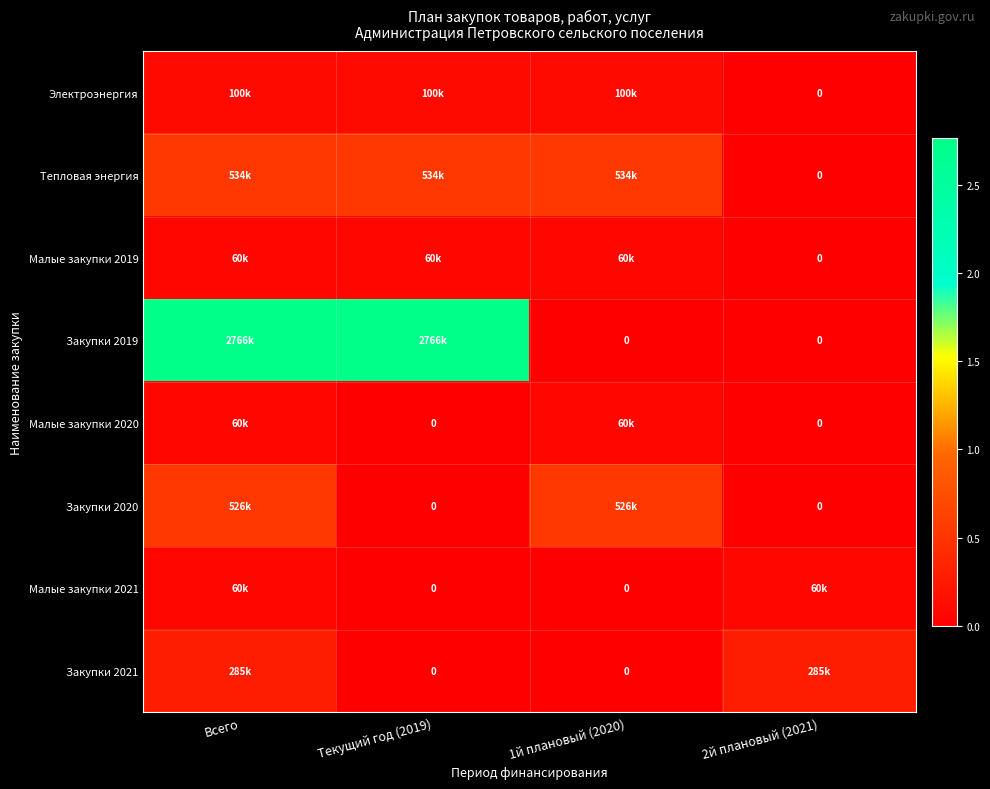

What is the spread (max minus min) of values at Текущий год (2019)?

2766445.4